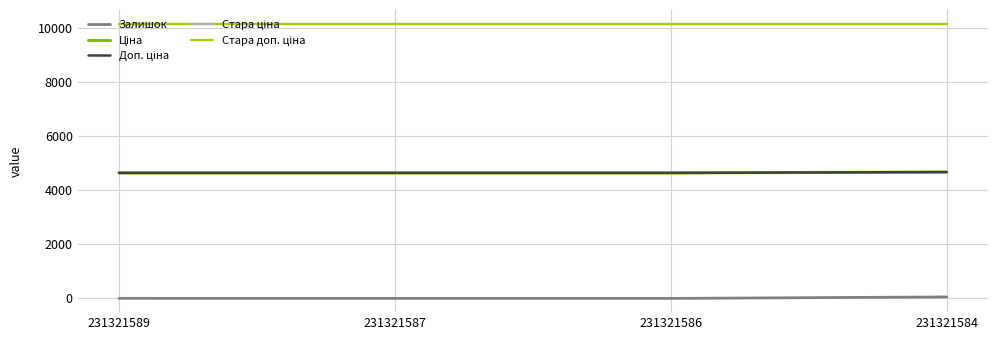

True or false: Доп. ціна has more than 1 interior local peaks.

False